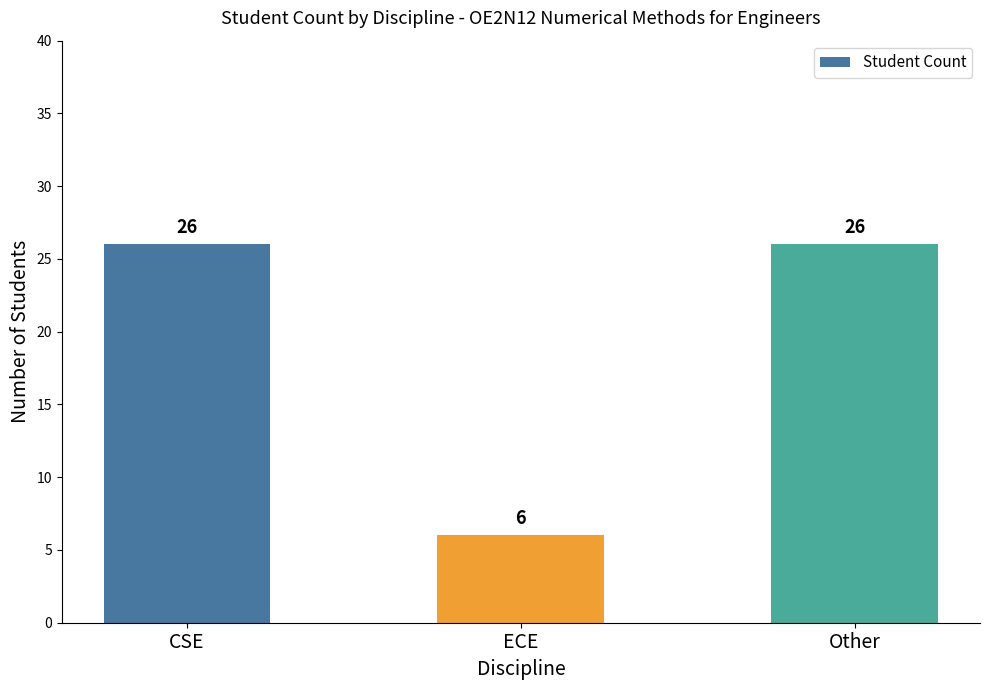

What is the average value?

19